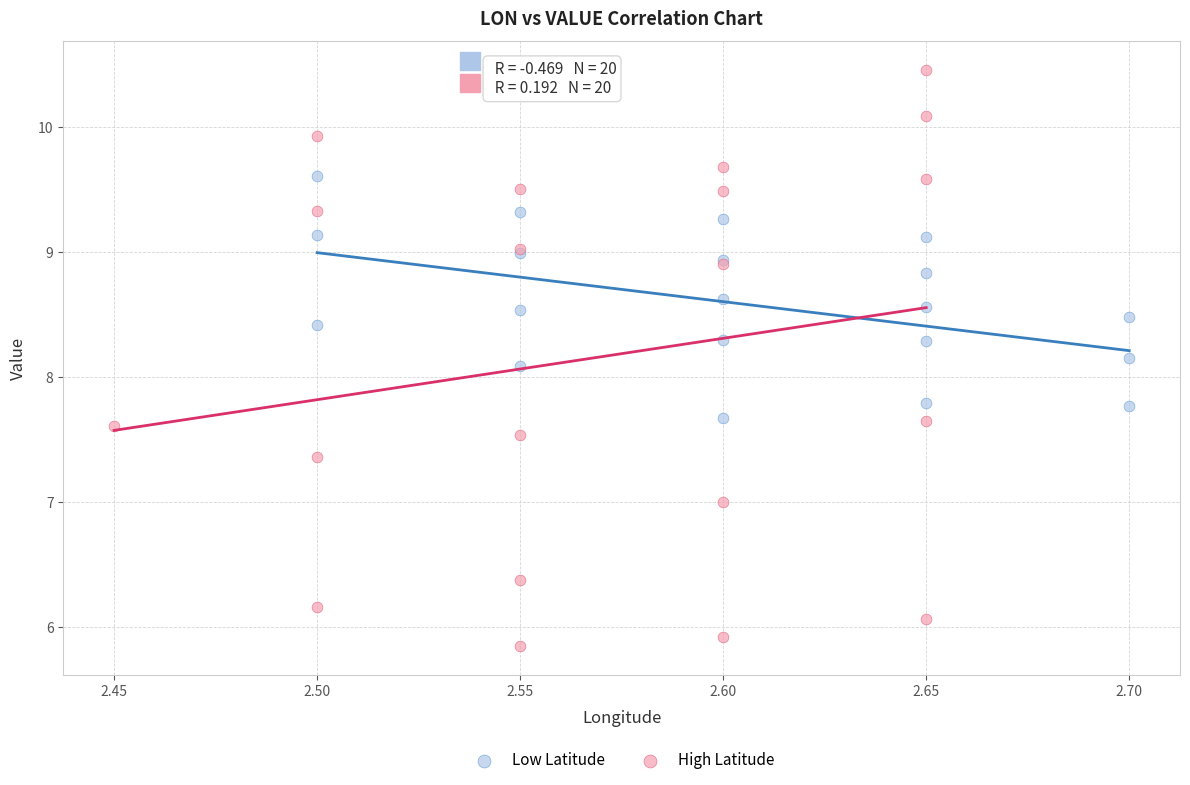

Which series reaches the maximum Y coordinate?

High Latitude